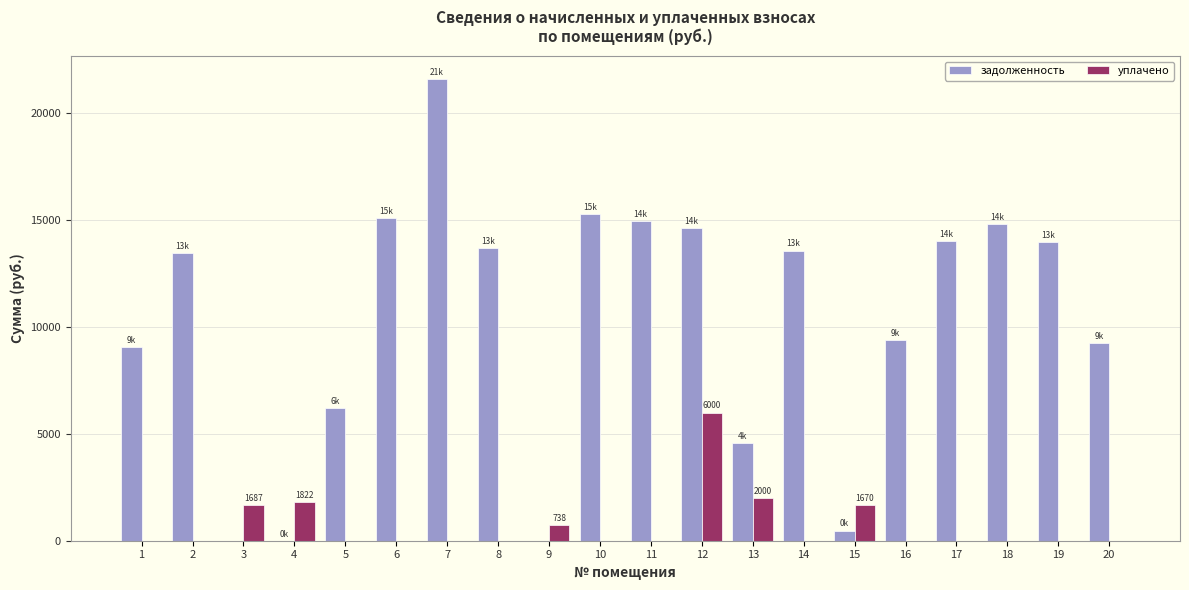

The value of задолженность at 1 is 9063.0. True or false?

True